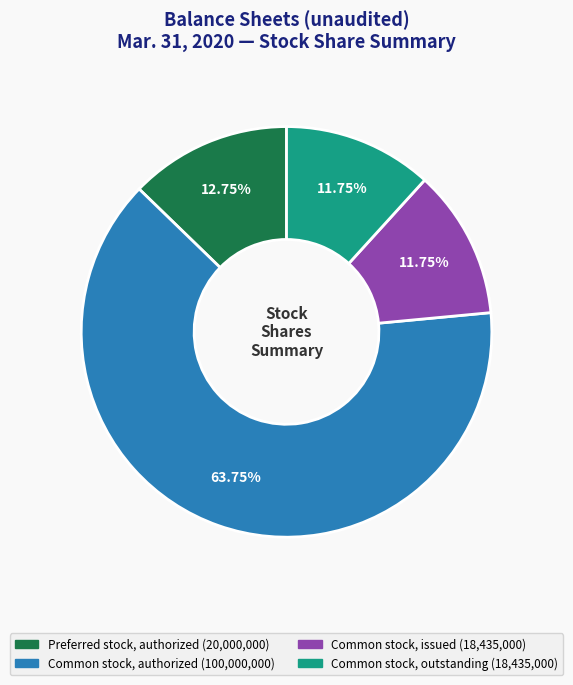

How many slices are in this pie chart?

4